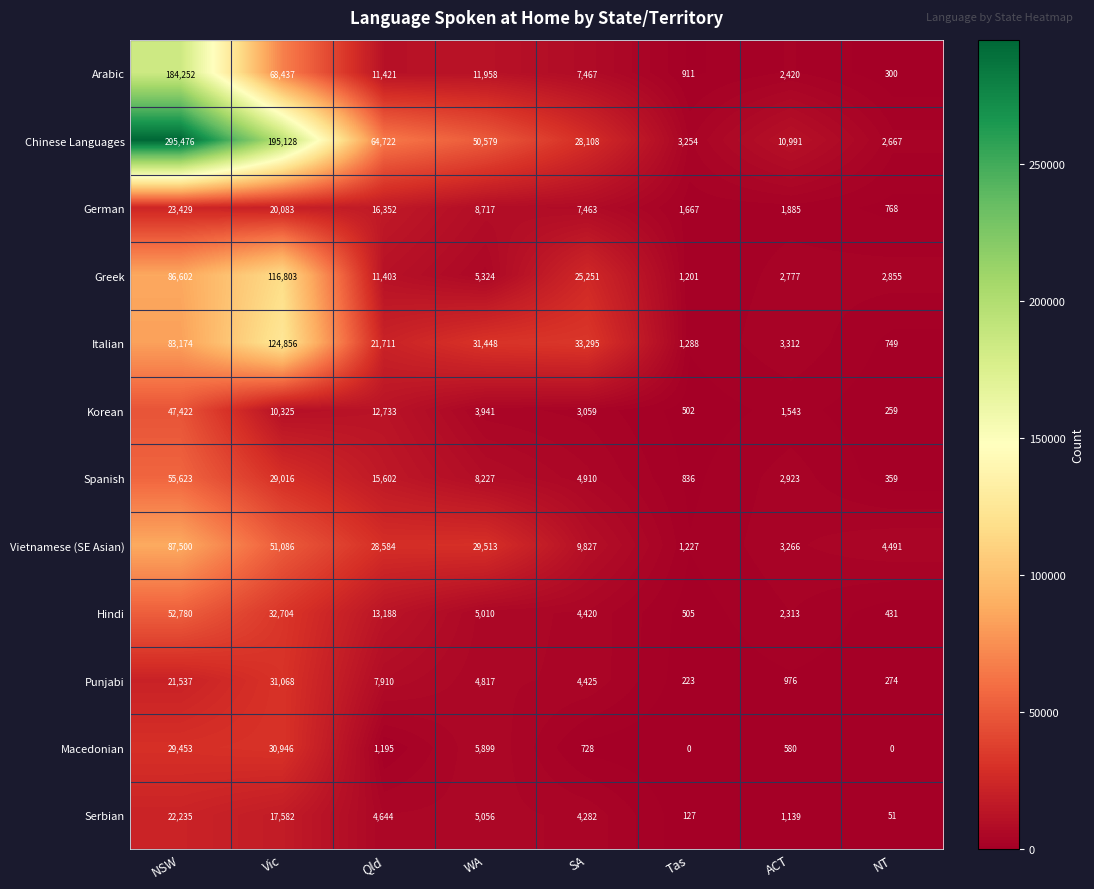

Is it true that Arabic equals 11958 at WA?

True